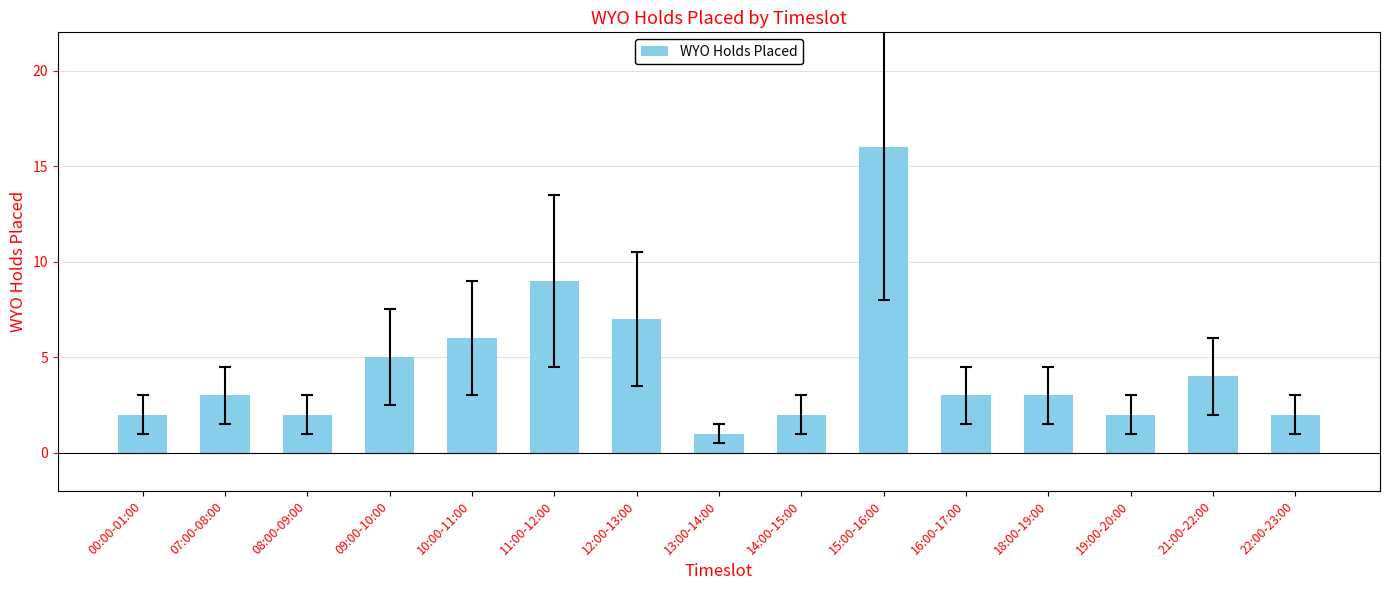

What is the sum of all values?

67